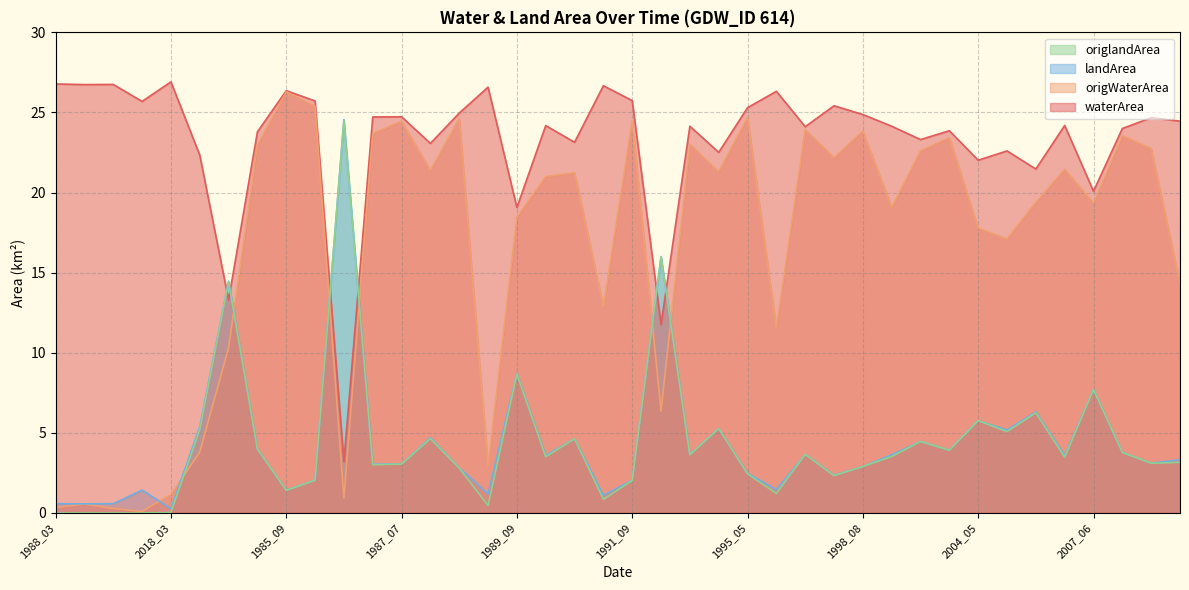

True or false: landArea has a value of 0.4 at 1989_08.

False